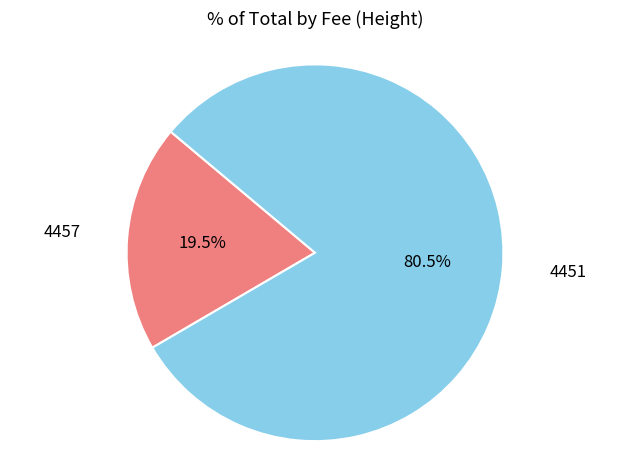

Count the number of slices in the pie.

2